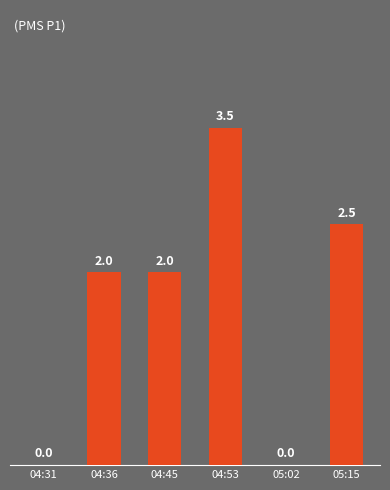

At which category does the chart reach its peak across all series?

04:53